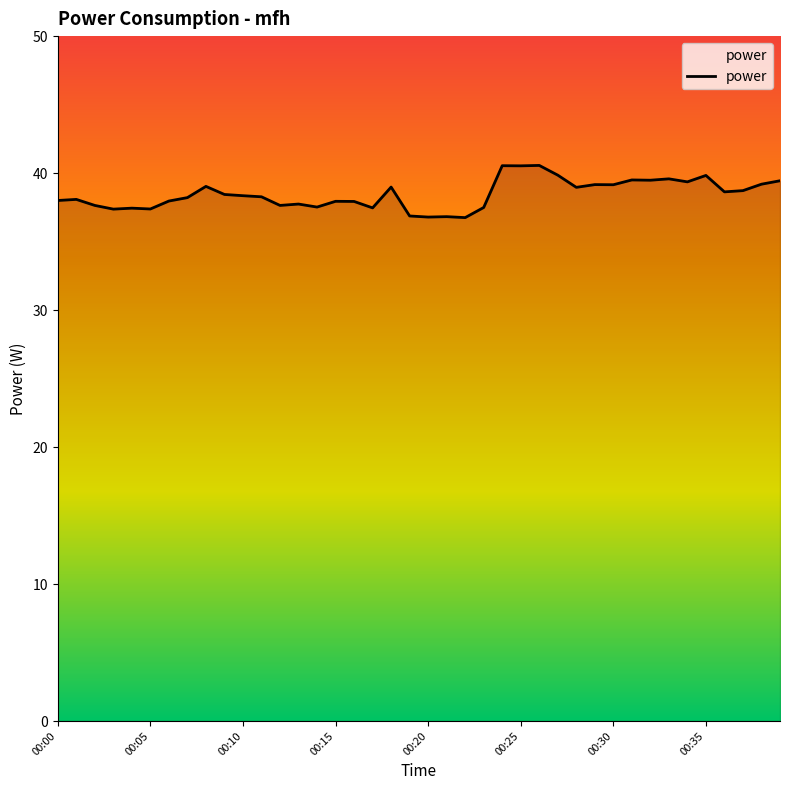

Count the number of data series in this chart.

1